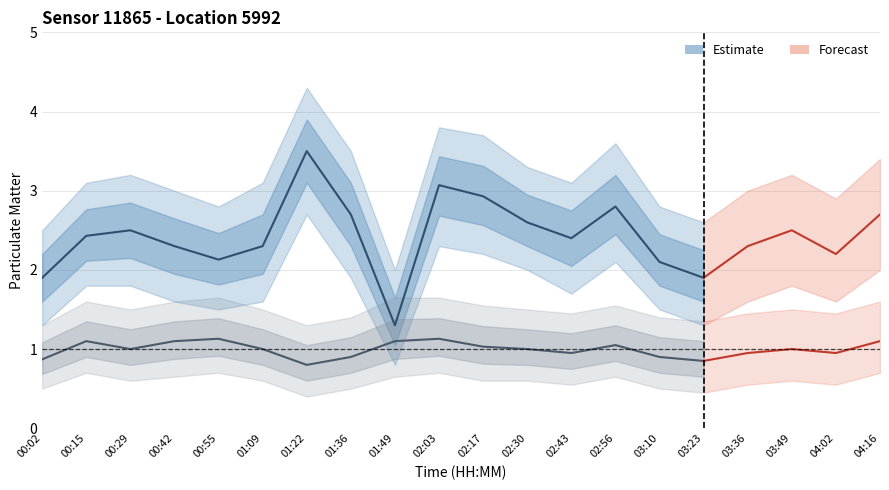

The value of P1 (PM10) at 00:55 is 2.1. True or false?

True